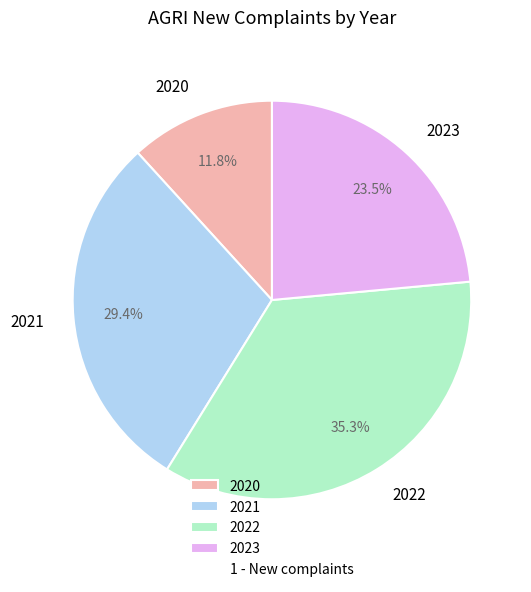

How much of the chart is everything except 2021?

70.6%